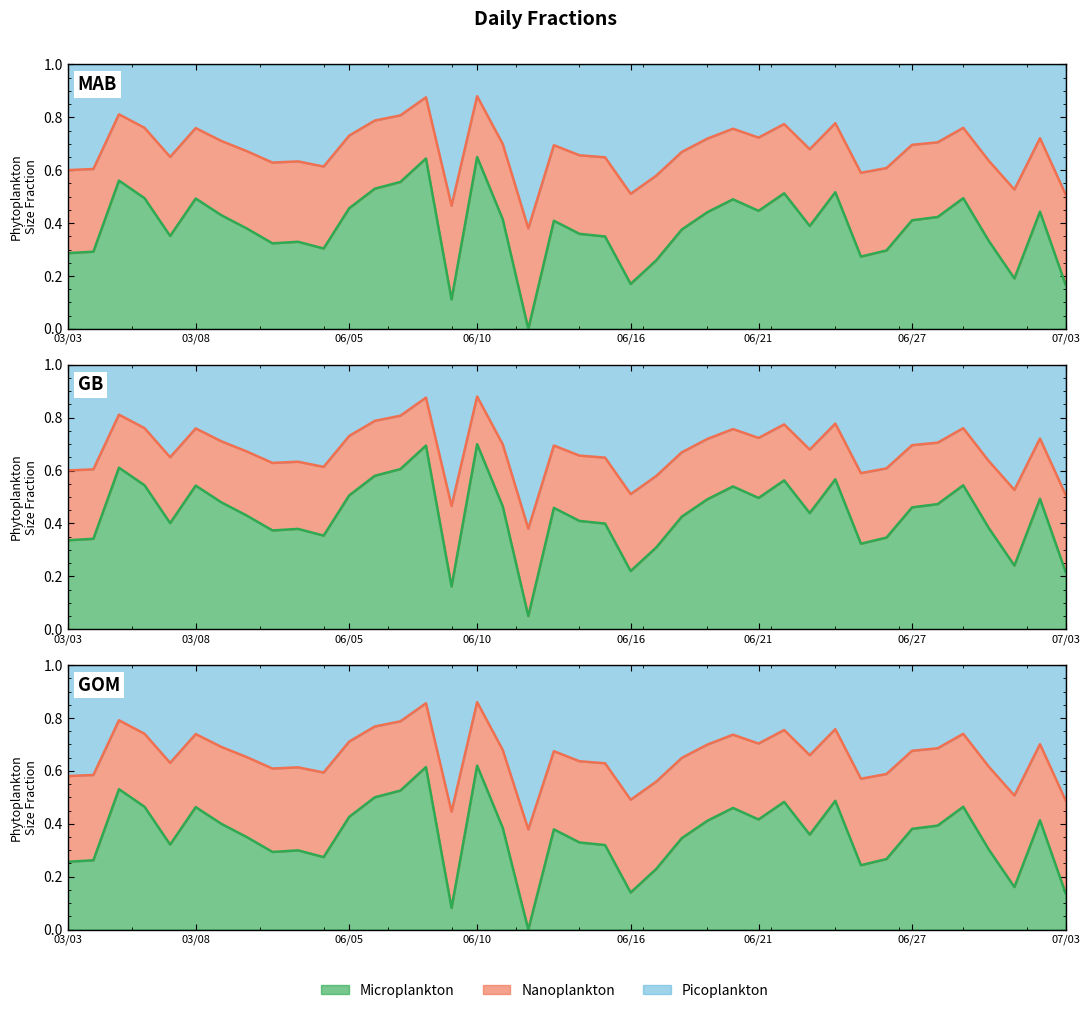

Reading right to left, transcribe all the data shown in this chart.

07/03=0.5	07/02=0.7	07/01=0.5	06/30=0.6	06/29=0.8	06/28=0.7	06/27=0.7	06/26=0.6	06/25=0.6	06/24=0.8	06/23=0.7	06/22=0.8	06/21=0.7	06/20=0.8	06/19=0.7	06/18=0.7	06/17=0.6	06/16=0.5	06/15=0.6	06/14=0.7	06/13=0.7	06/12=0.4	06/11=0.7	06/10=0.9	06/09=0.5	06/08=0.9	06/07=0.8	06/06=0.8	06/05=0.7	06/04=0.6	06/03=0.6	06/02=0.6	06/01=0.7	03/09=0.7	03/08=0.8	03/07=0.7	03/06=0.8	03/05=0.8	03/04=0.6	03/03=0.6